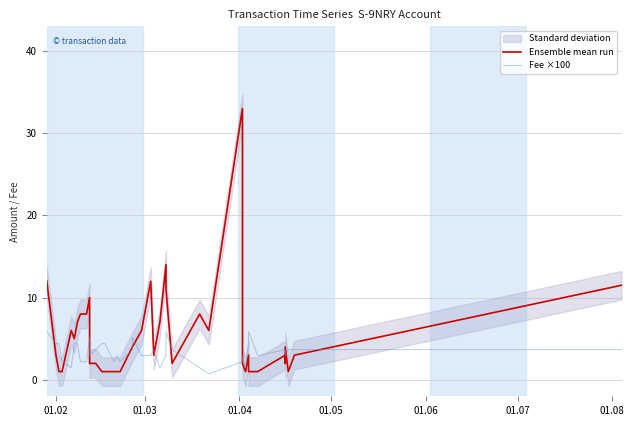

How many interior local valleys does the Ensemble mean run series have?

7